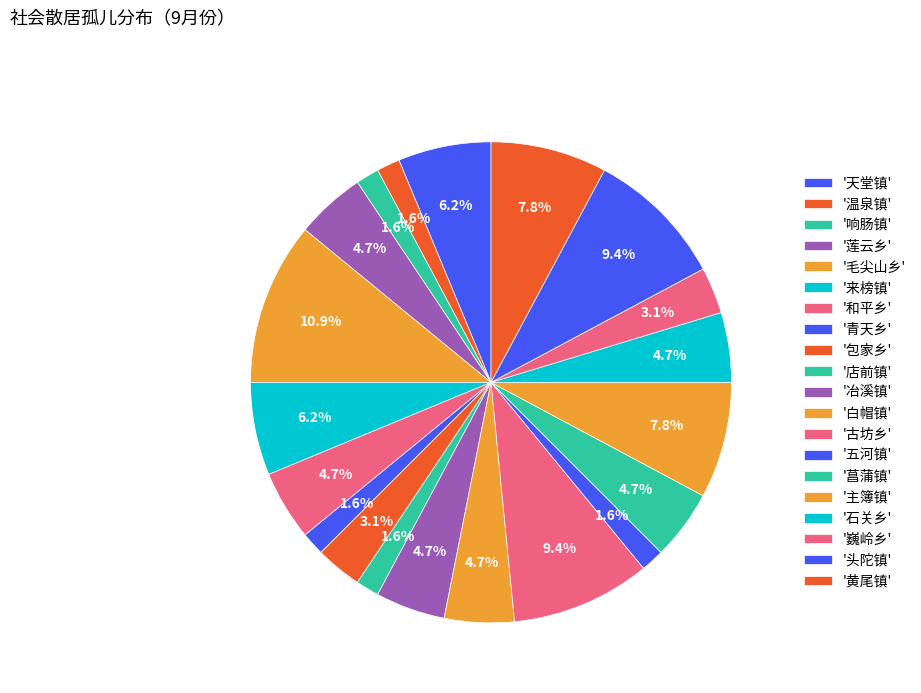

How many slices are in this pie chart?

20